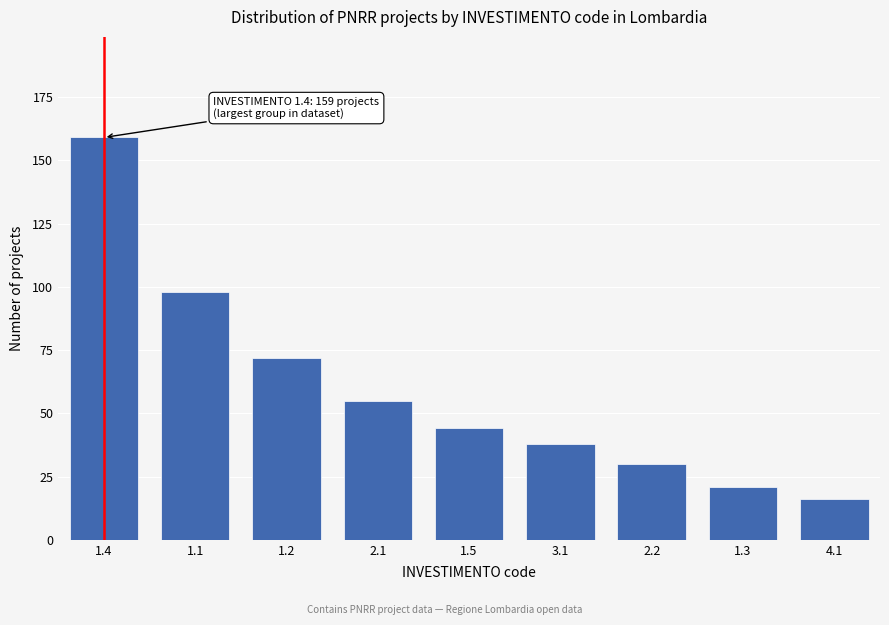

Reading left to right, list all the values displayed in this chart.

159	98	72	55	44	38	30	21	16